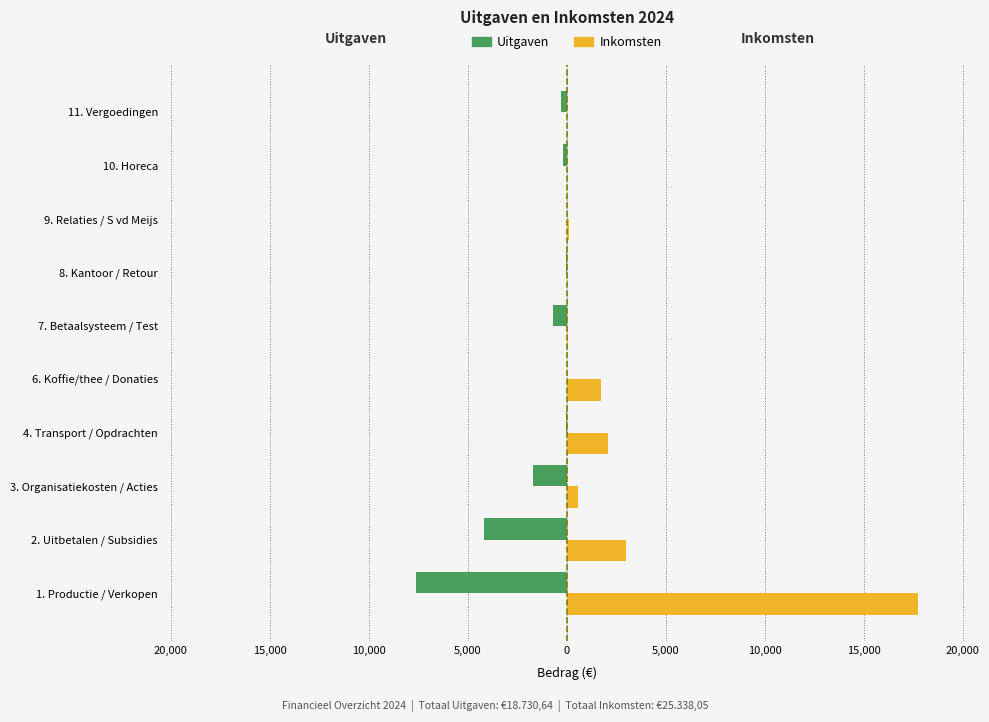

Which series has the largest total across all categories?

Inkomsten